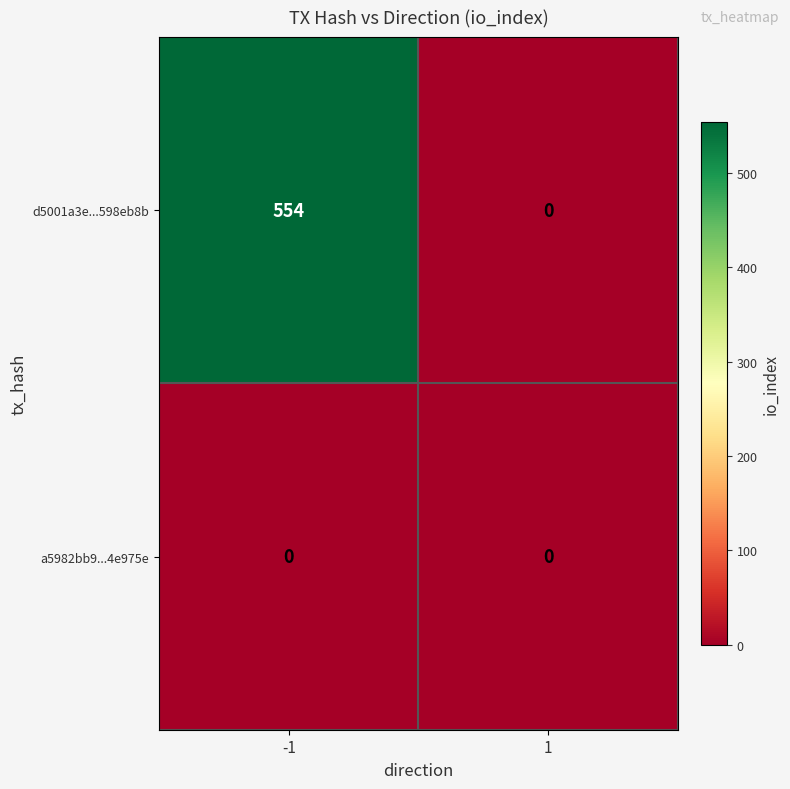

What is the total value across all series at -1?

554